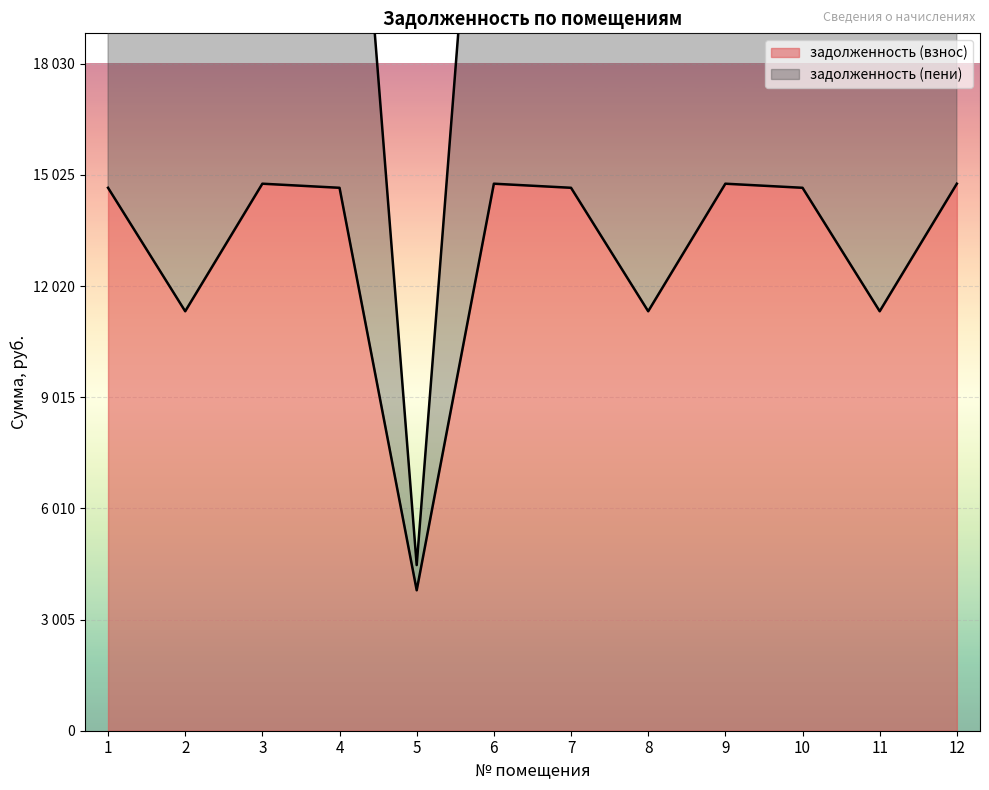

At which label is задолженность (пени) closest to 17826?

2